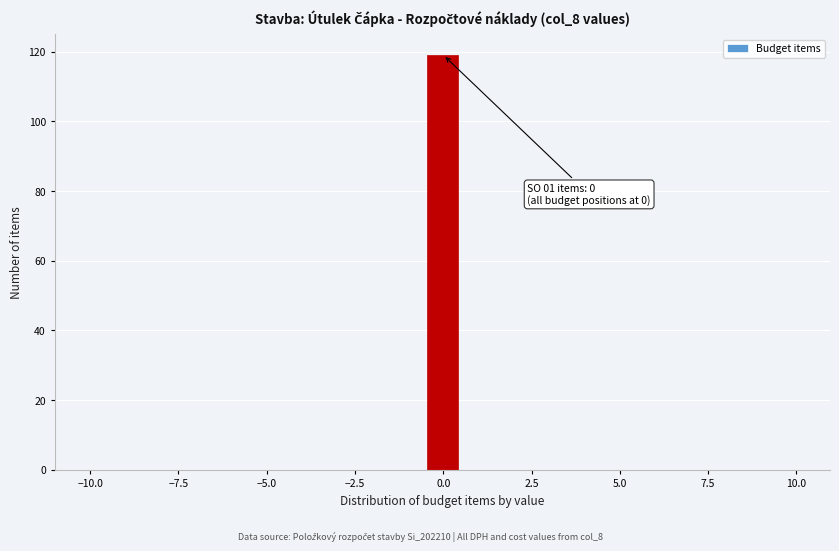

Read against the x-axis, roughly where is the centre of the tallest bar?

0.0